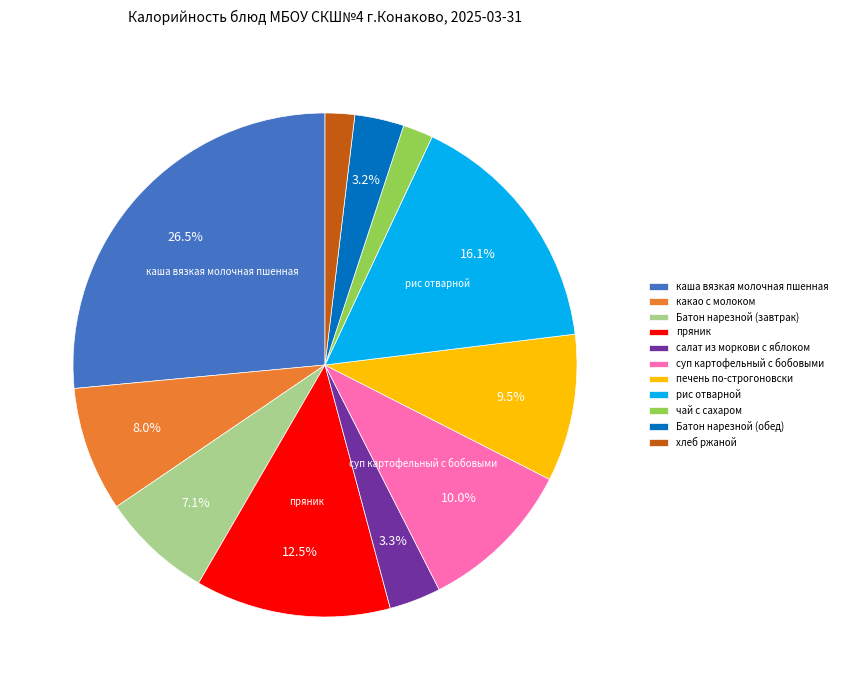

What percentage do суп картофельный с бобовыми and каша вязкая молочная пшенная together represent?

36.5%